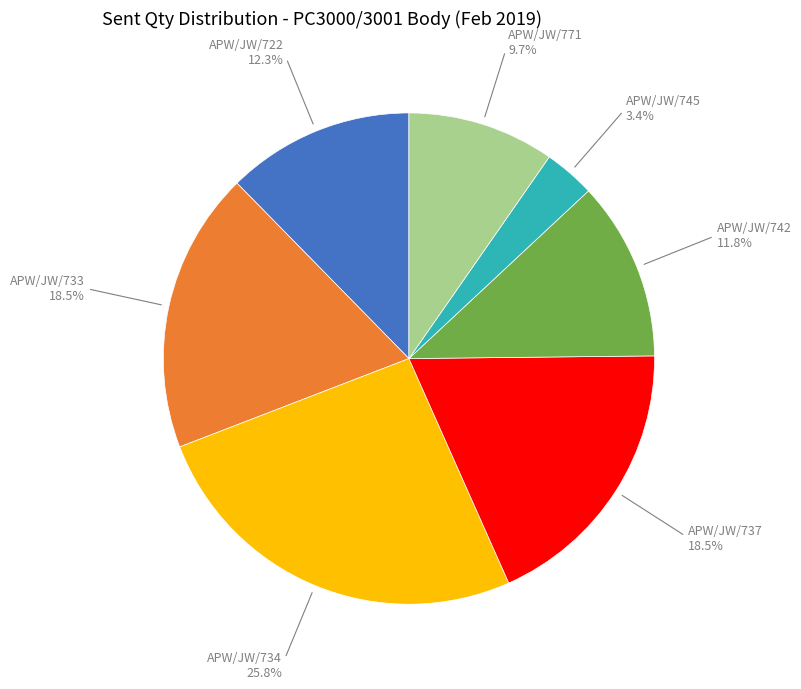

Combined, what portion of the pie is APW/JW/737 18.5% and APW/JW/734 25.8%?

44.3%